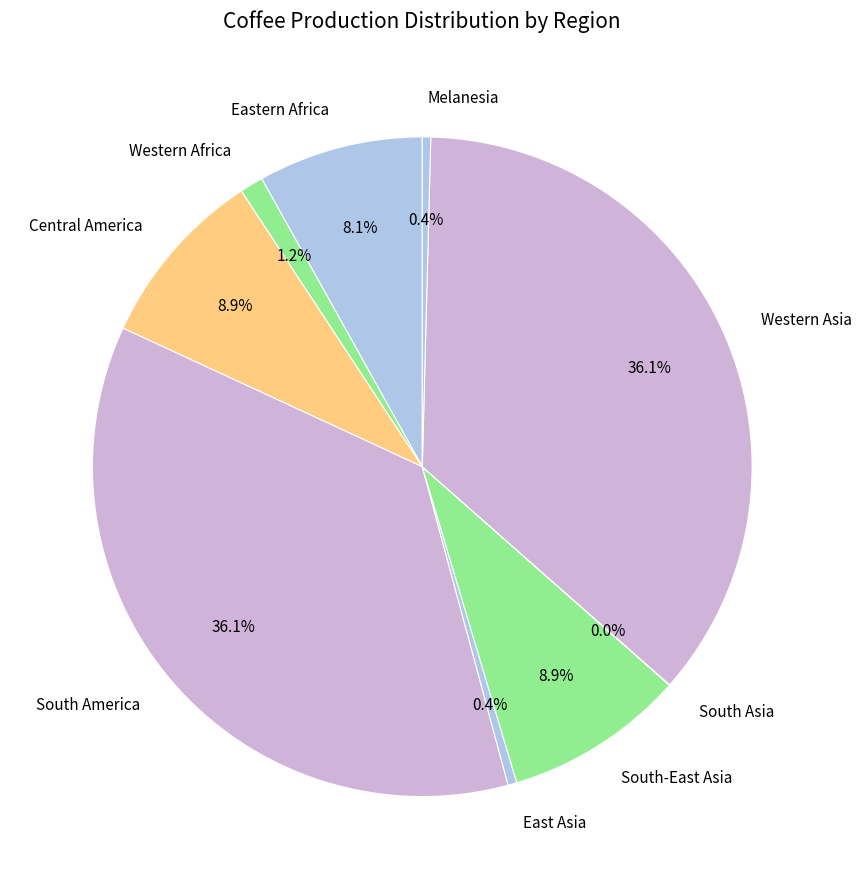

What percentage do East Asia and Central America together represent?

9.3%